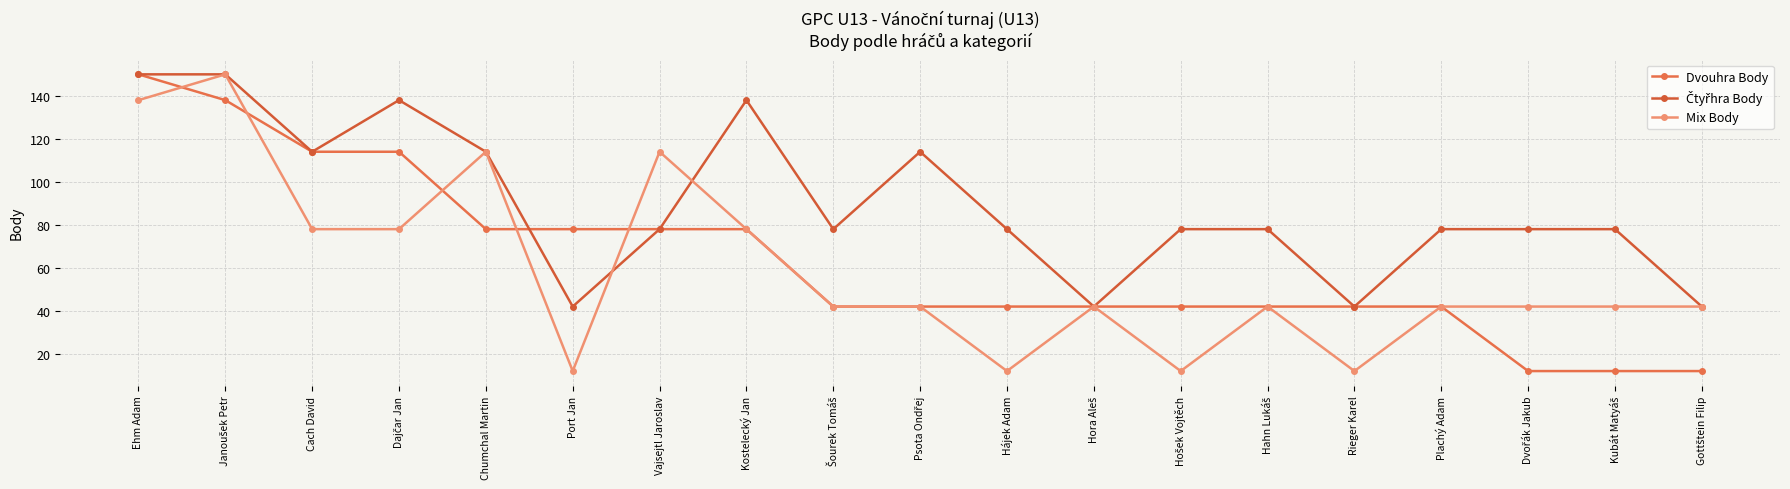

True or false: Dvouhra Body and Mix Body cross at least once.

True